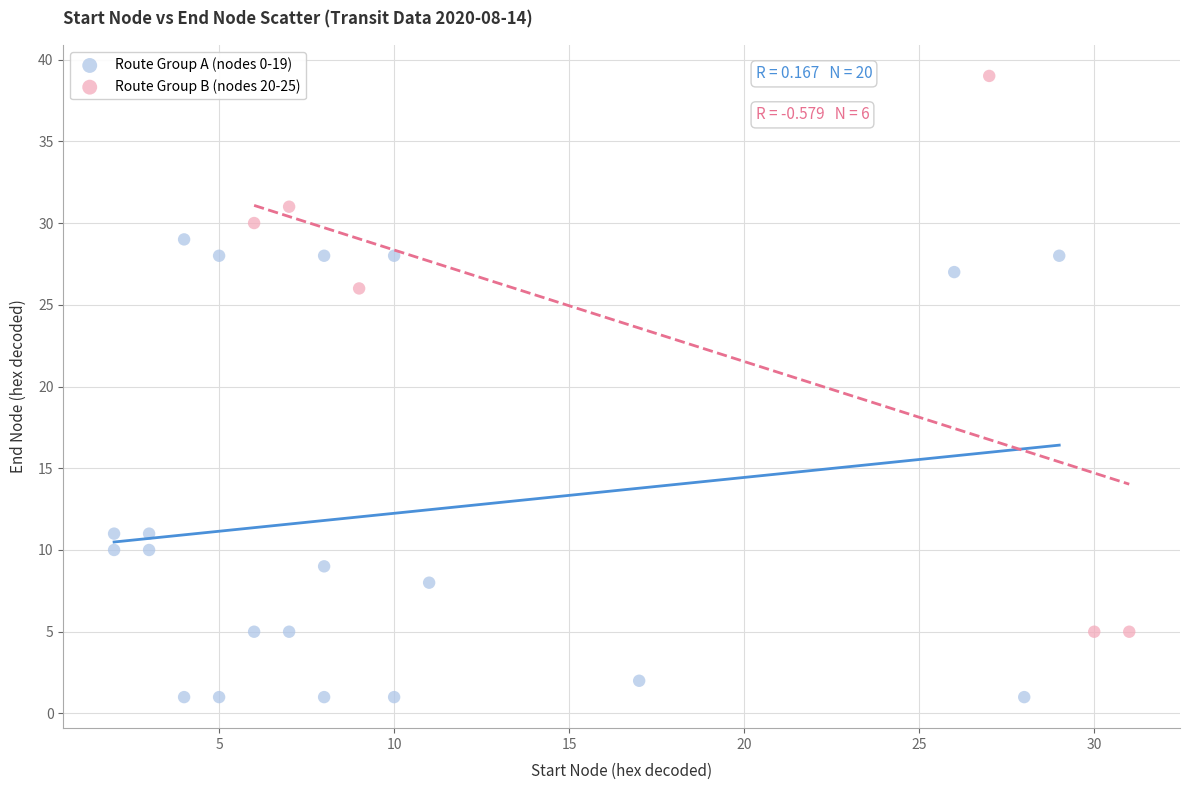

Which series has the widest spread of Y values?

Route Group B (nodes 20-25)